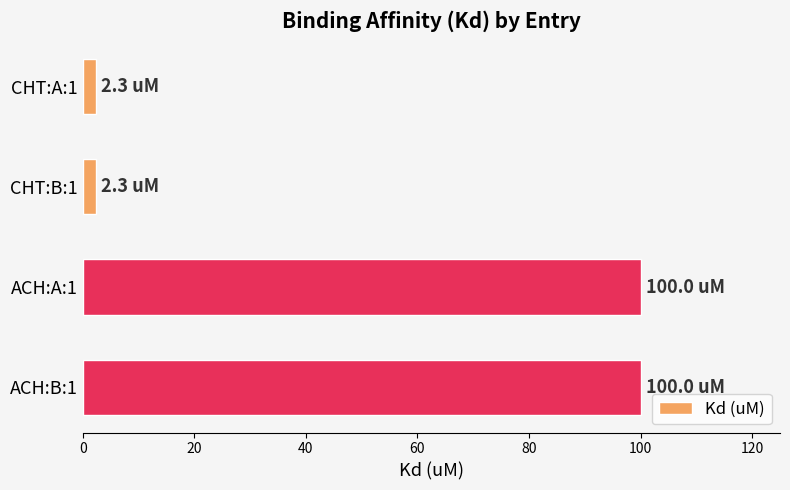

What is the label of the 4th bar from the bottom?

CHT:A:1